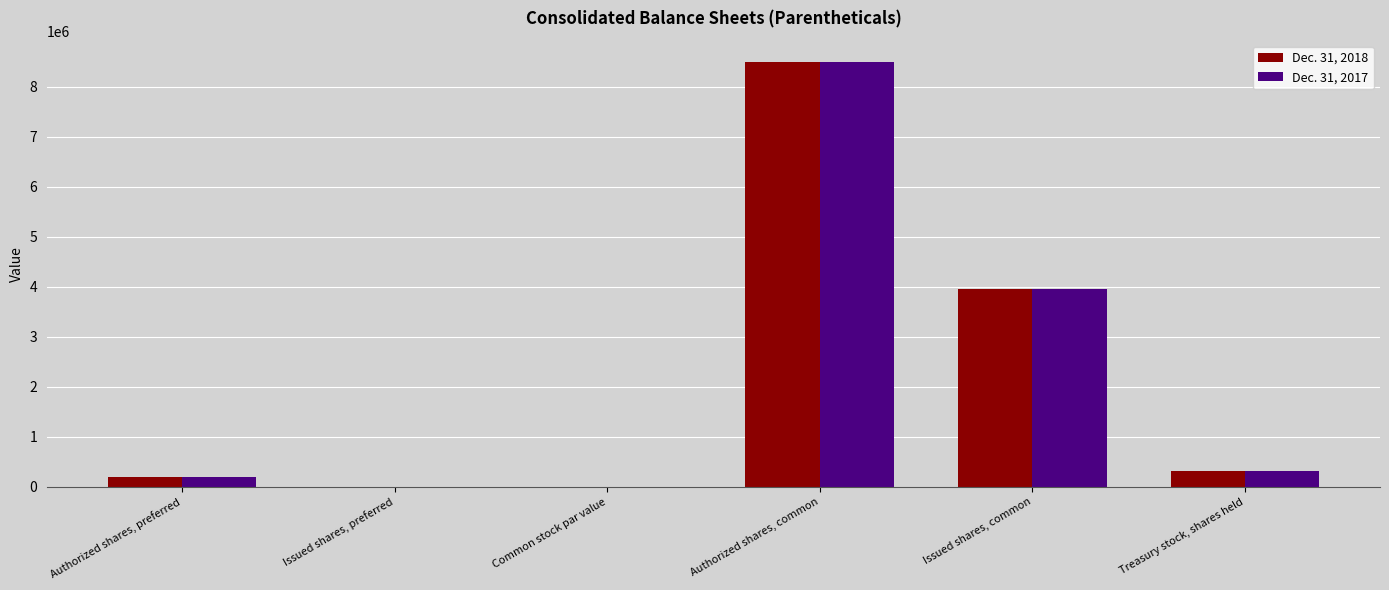

At which label is Dec. 31, 2017 closest to 4250000?

Issued shares, common